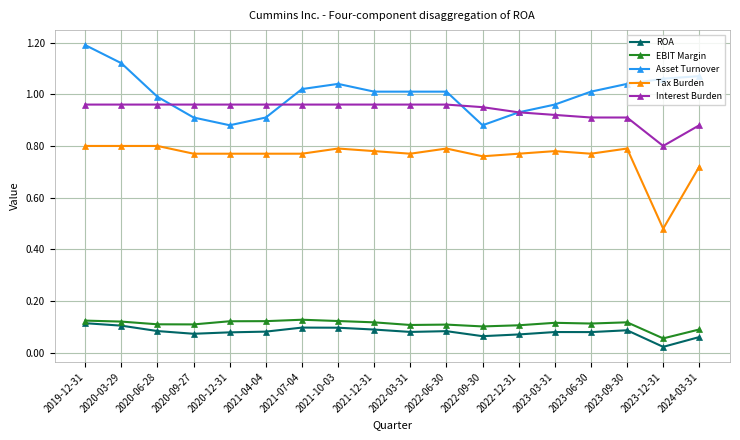

At which label is ROA closest to 0?

2023-12-31